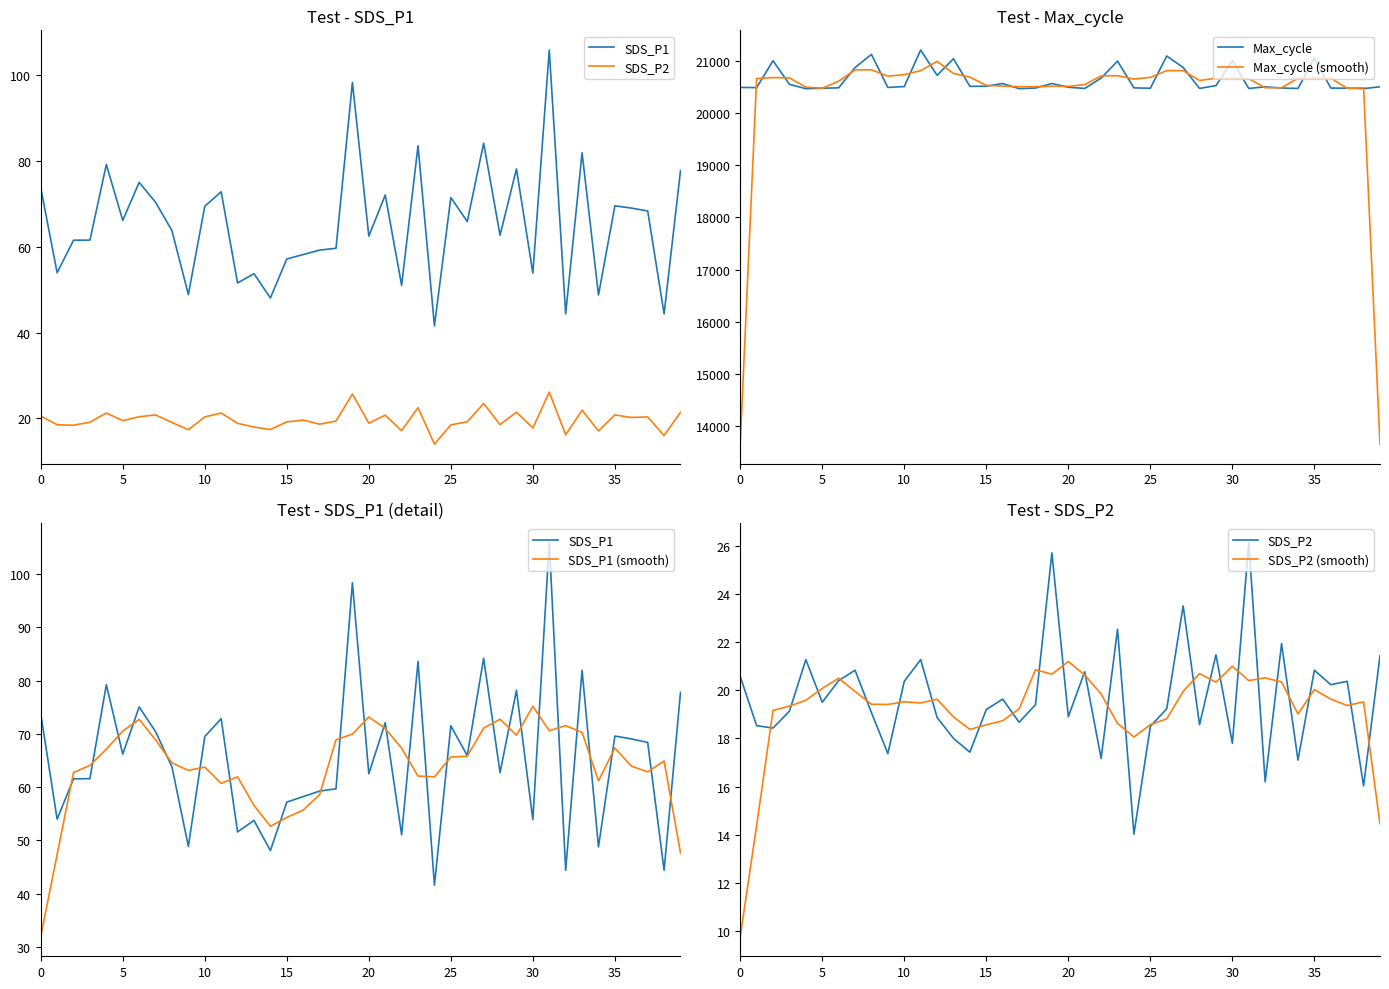

The value of SDS_P2 at 36 is 7.0. True or false?

False